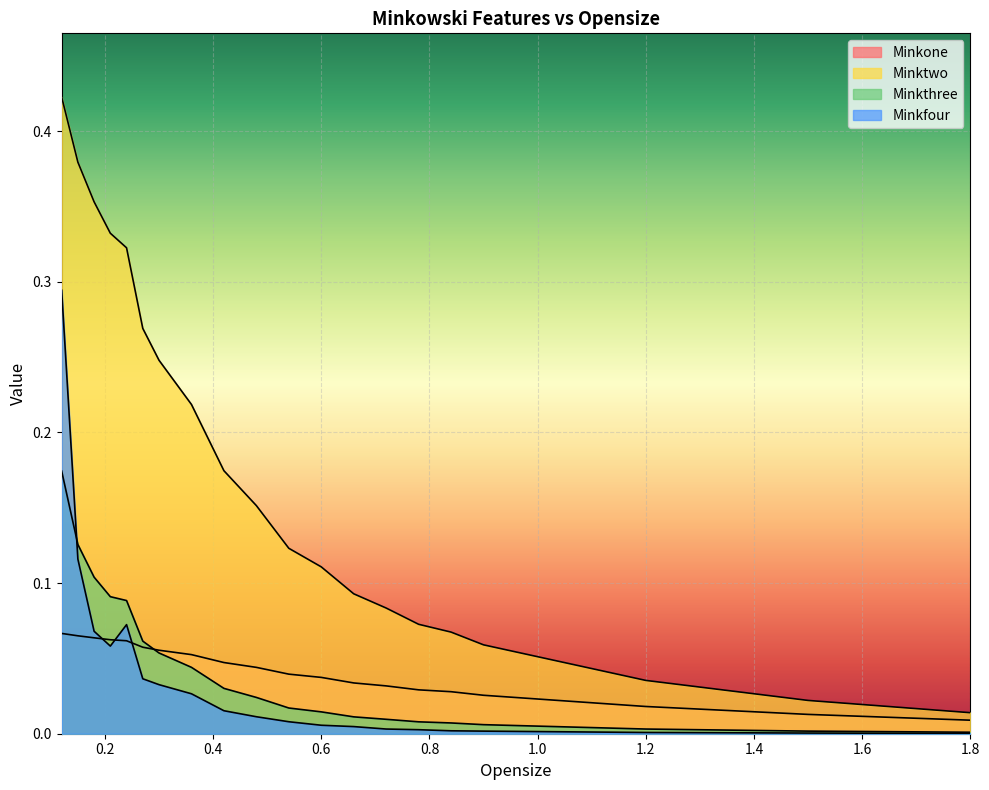

What is the label of the 8th point from the right?

0.66